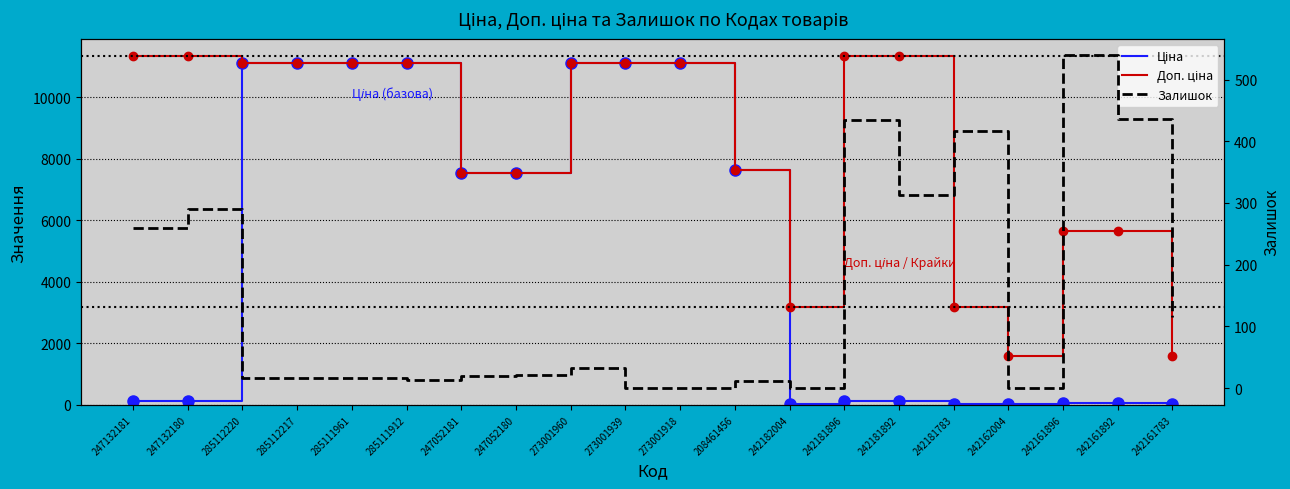

In Ціна, how many points are lower than both neighbors (excluding endpoints)?

2